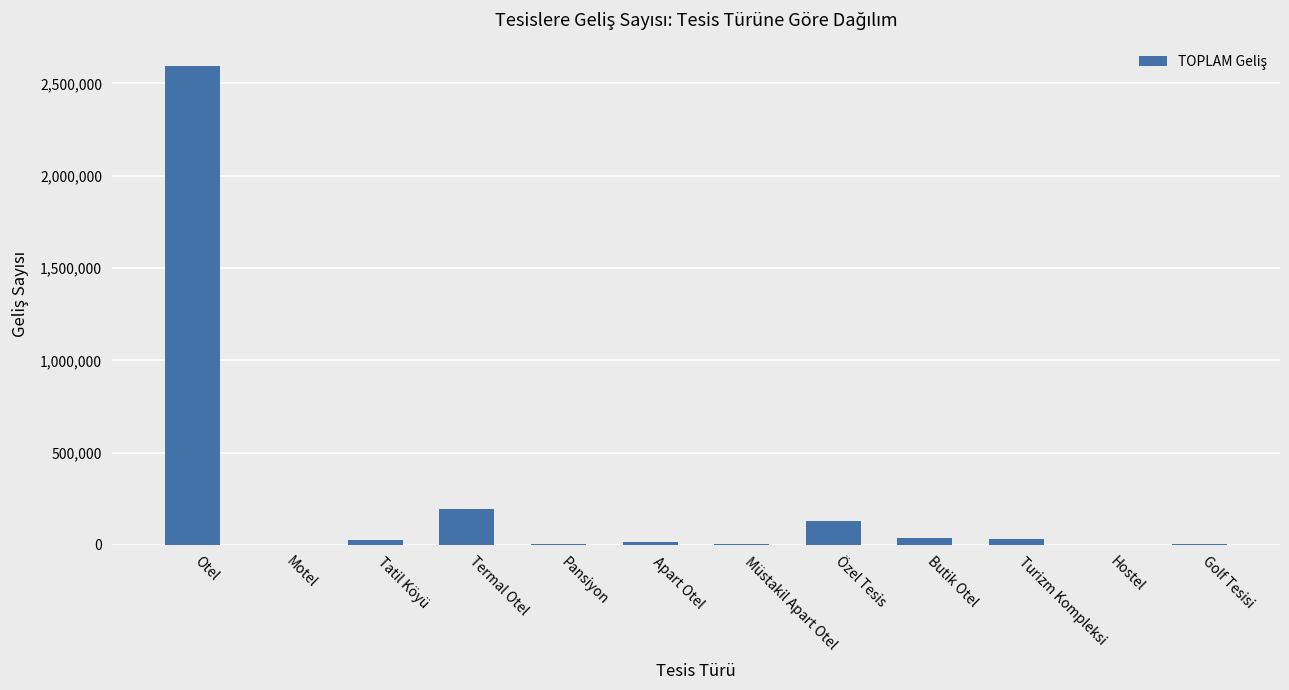

What is the maximum value shown in the chart?

2591224